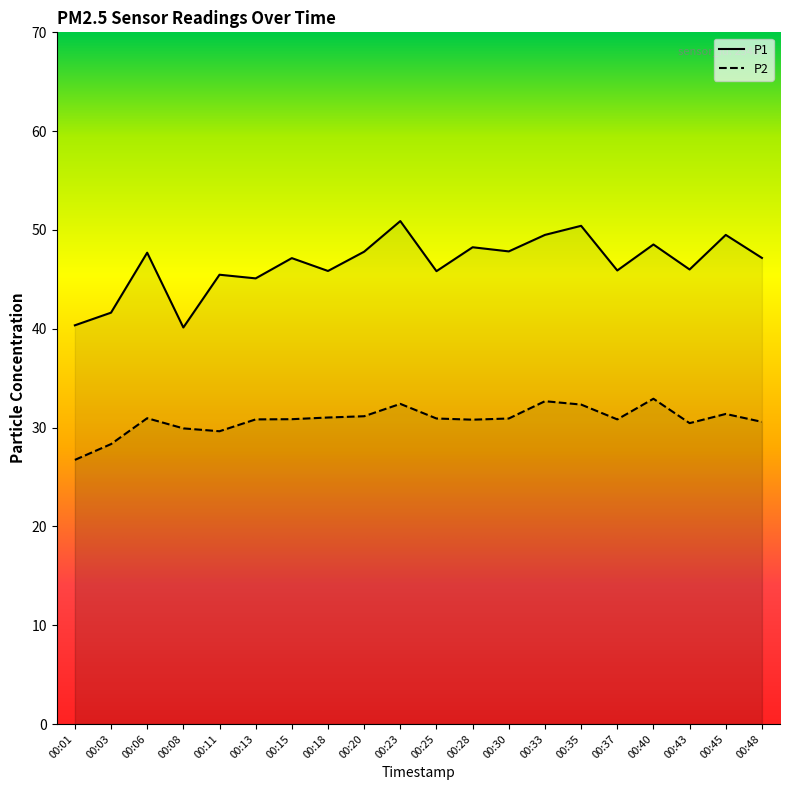

What is the sum of all P2 values?

615.6